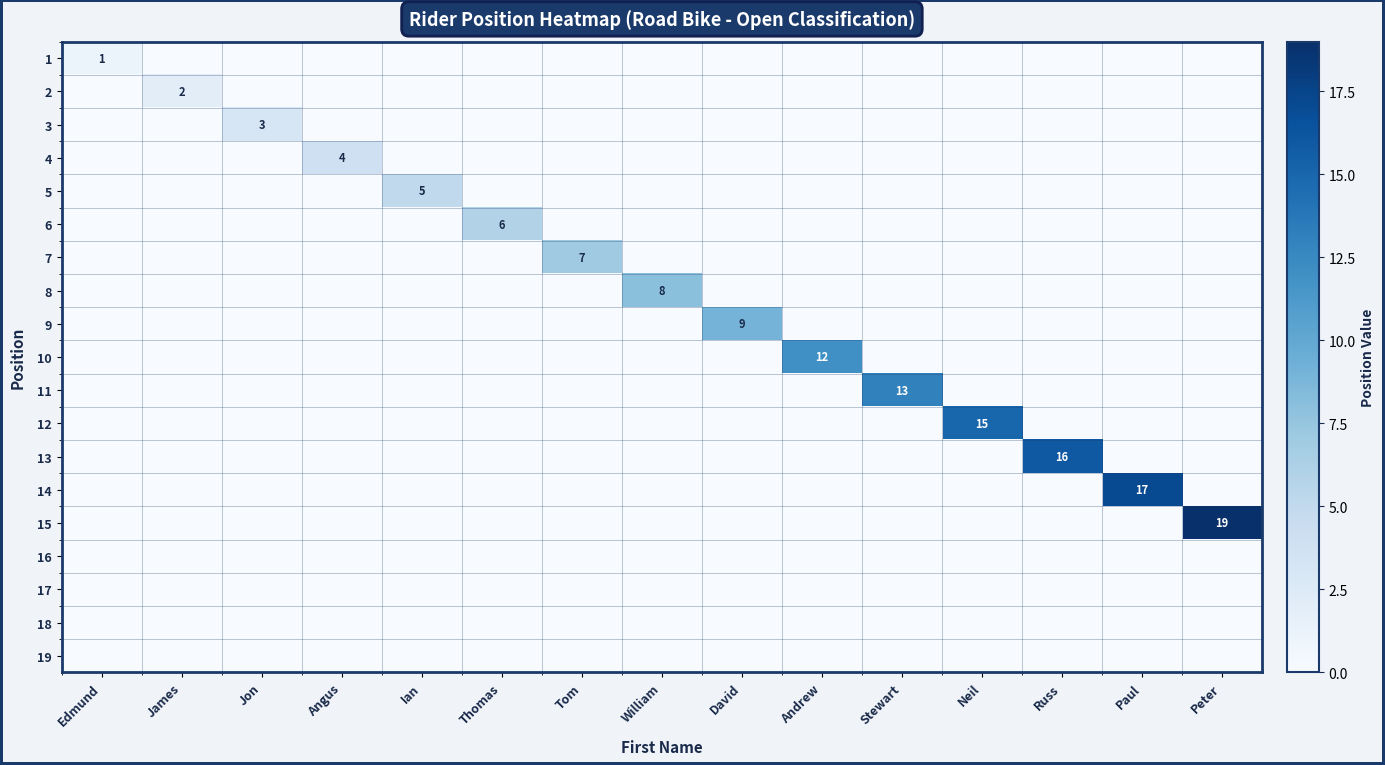

Rank the categories by 19 value from lowest to highest.

Edmund, James, Jon, Angus, Ian, Thomas, Tom, William, David, Andrew, Stewart, Neil, Russ, Paul, Peter